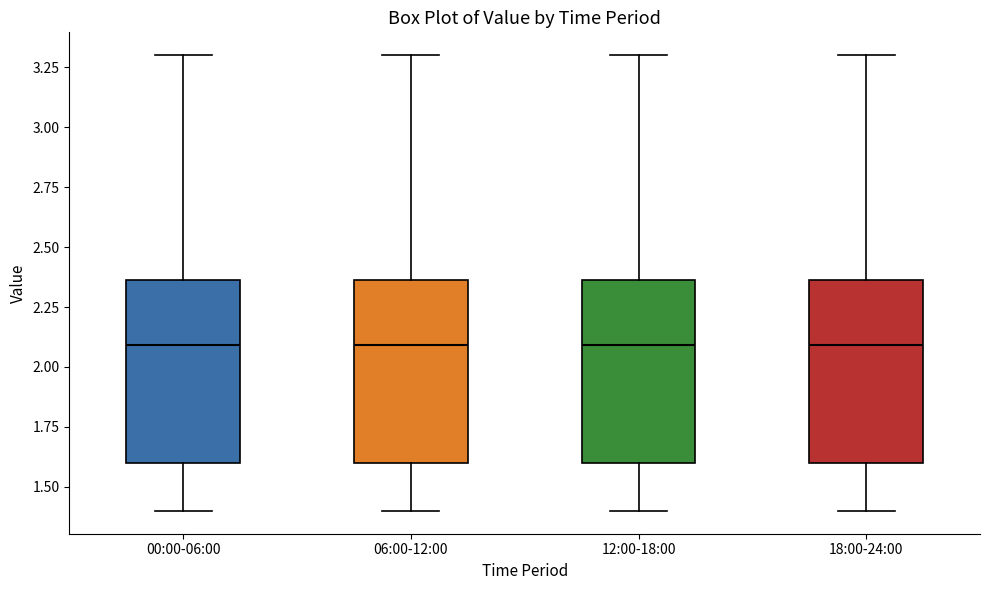

Where is the lower edge of the box for 18:00-24:00 on the y-axis? The values are not printed on the chart, so give them approximately, as read against the axis.

1.60